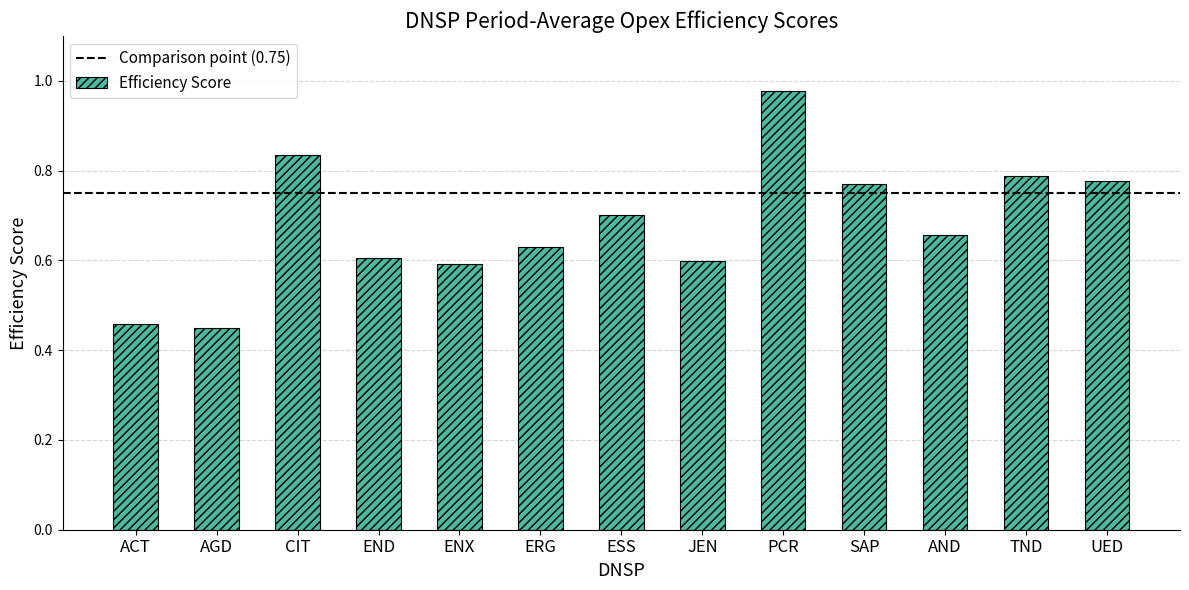

The chart shows a value of 0.1 at ESS. True or false?

False